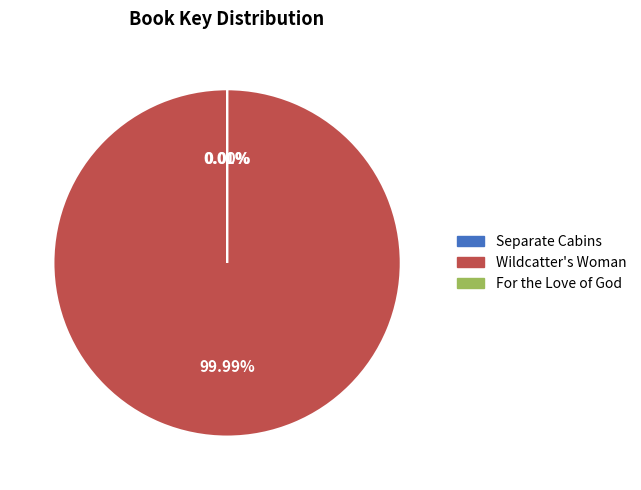

Which slice is the smallest?

For the Love of God